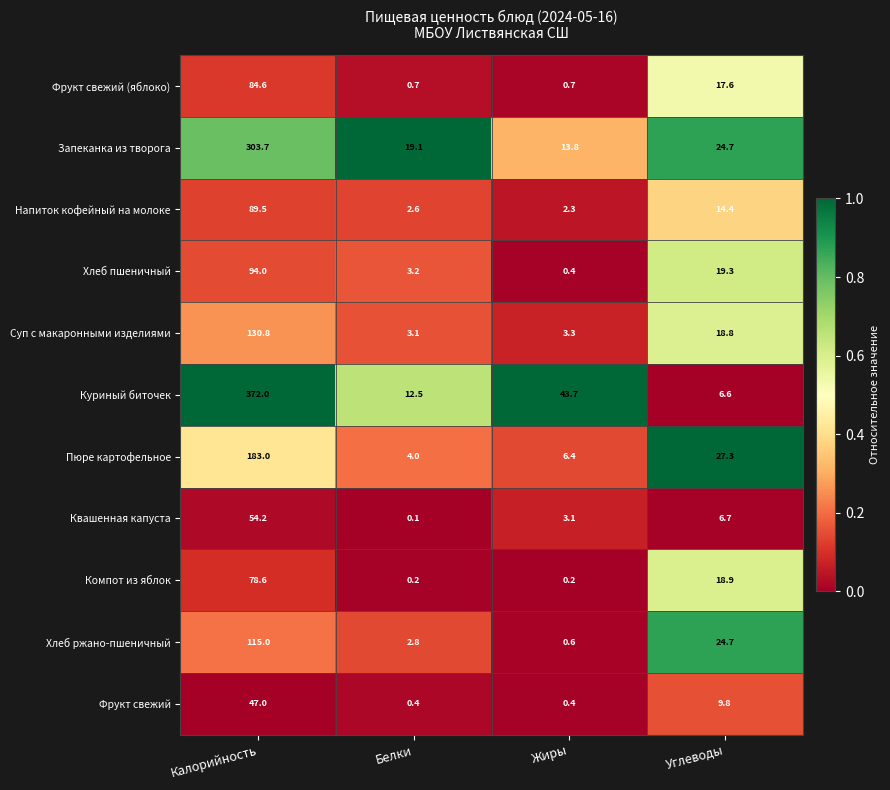

What is the maximum value shown in the chart?

372.0